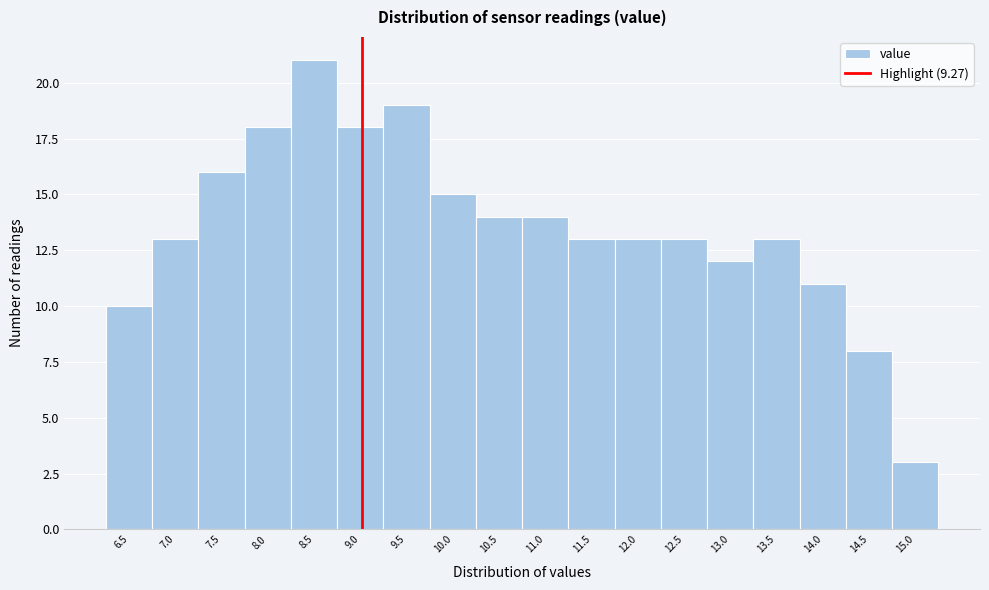

Reading left to right, transcribe all the data shown in this chart.

6.5=10	7.0=13	7.5=16	8.0=18	8.5=21	9.0=18	9.5=19	10.0=15	10.5=14	11.0=14	11.5=13	12.0=13	12.5=13	13.0=12	13.5=13	14.0=11	14.5=8	15.0=3